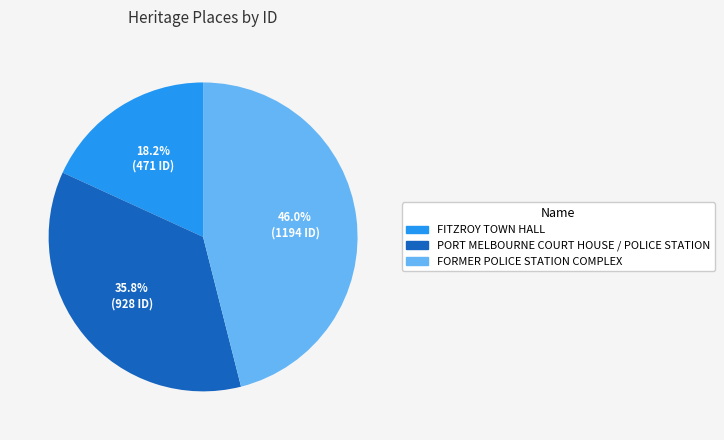

Is PORT MELBOURNE COURT HOUSE / POLICE STATION the majority of the pie?

No